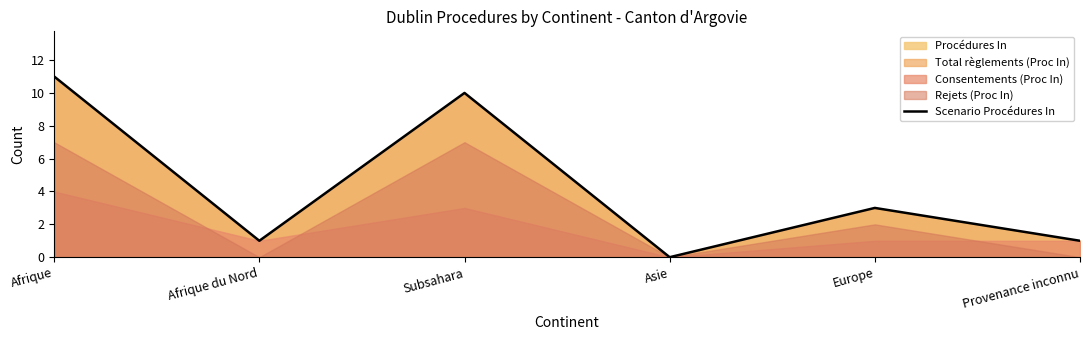

How many data points are less than 3?

3